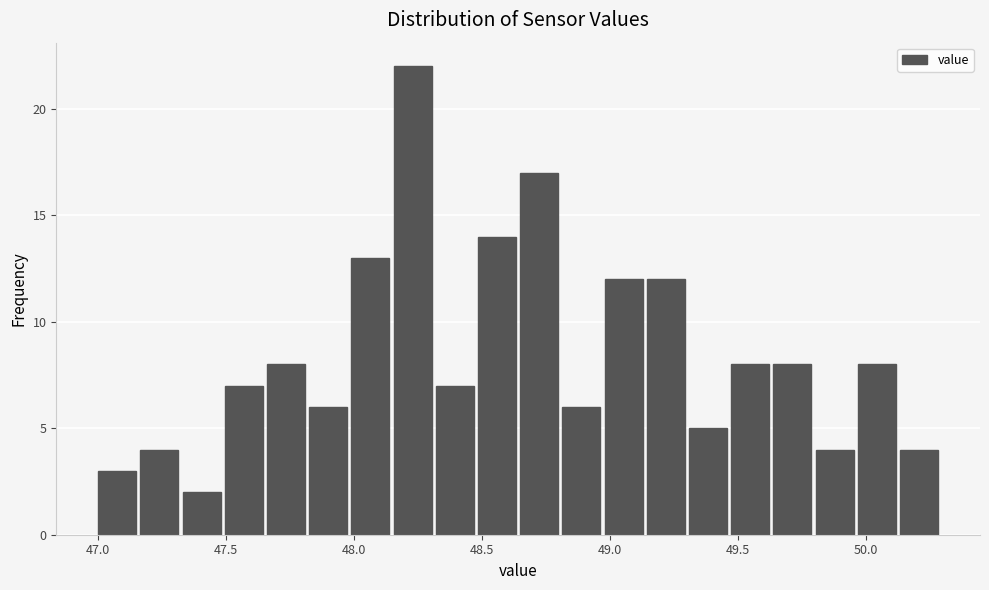

Around what value on the x-axis is the tallest bar? Give the approximate position of its centre, as read against the axis.

48.25